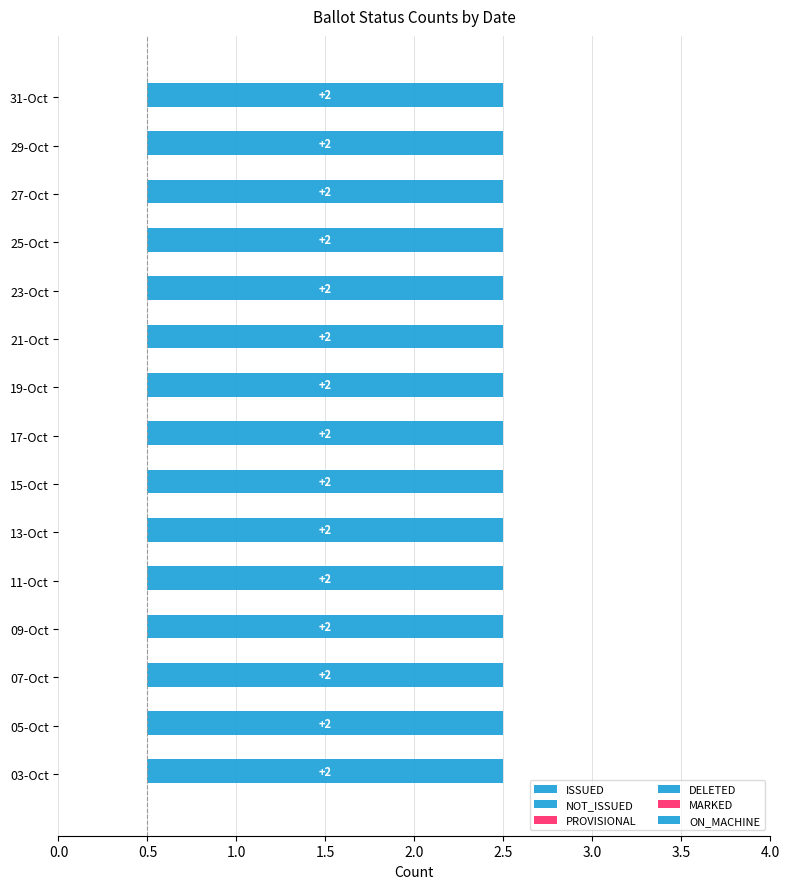

At which label does DELETED reach its minimum?

03-Oct